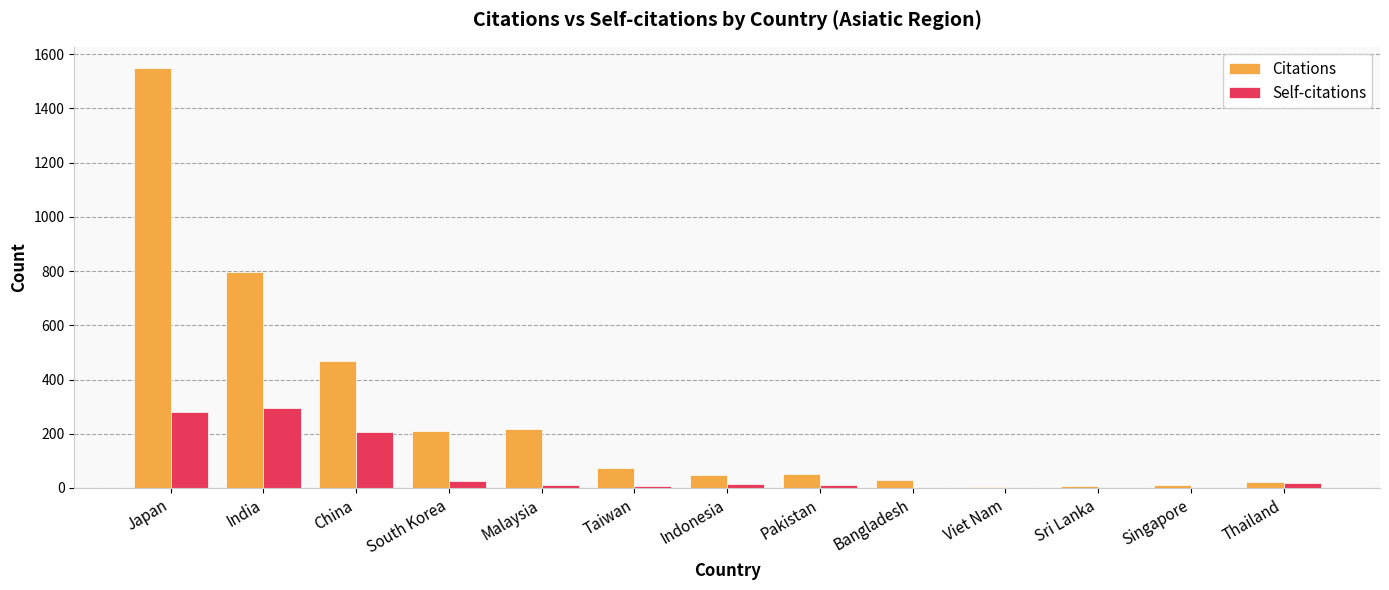

At which category does the chart reach its peak across all series?

Japan